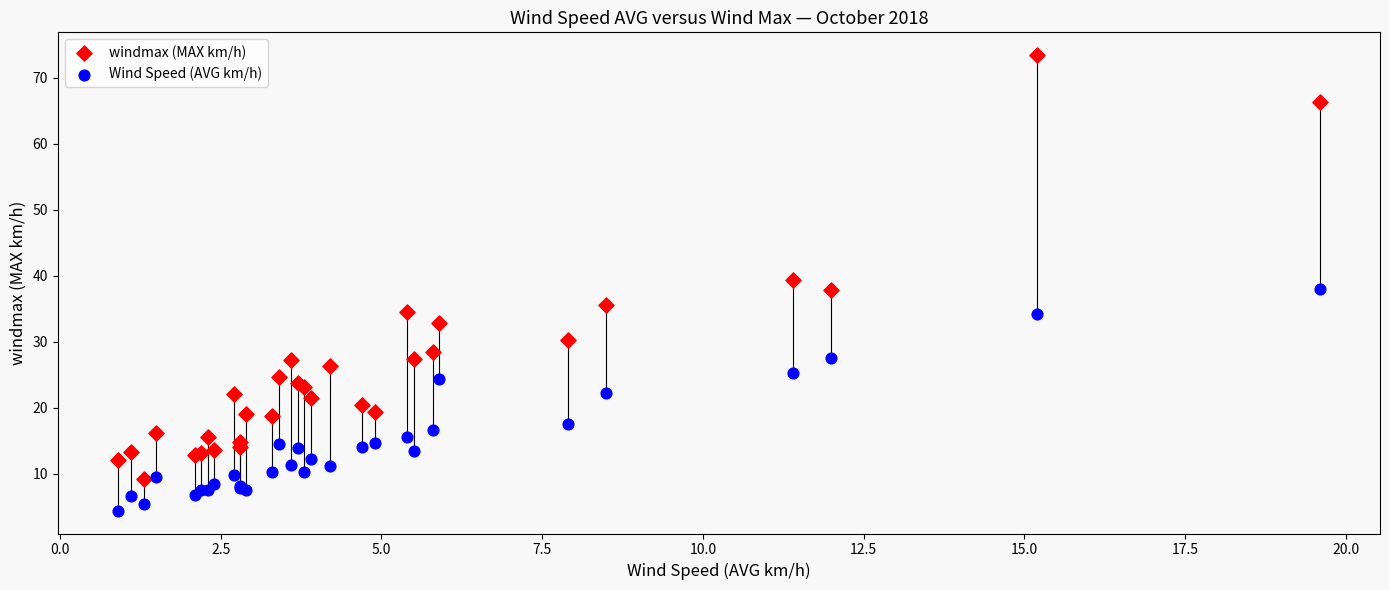

Which series contains the lowest Y value?

Wind Speed (AVG km/h)